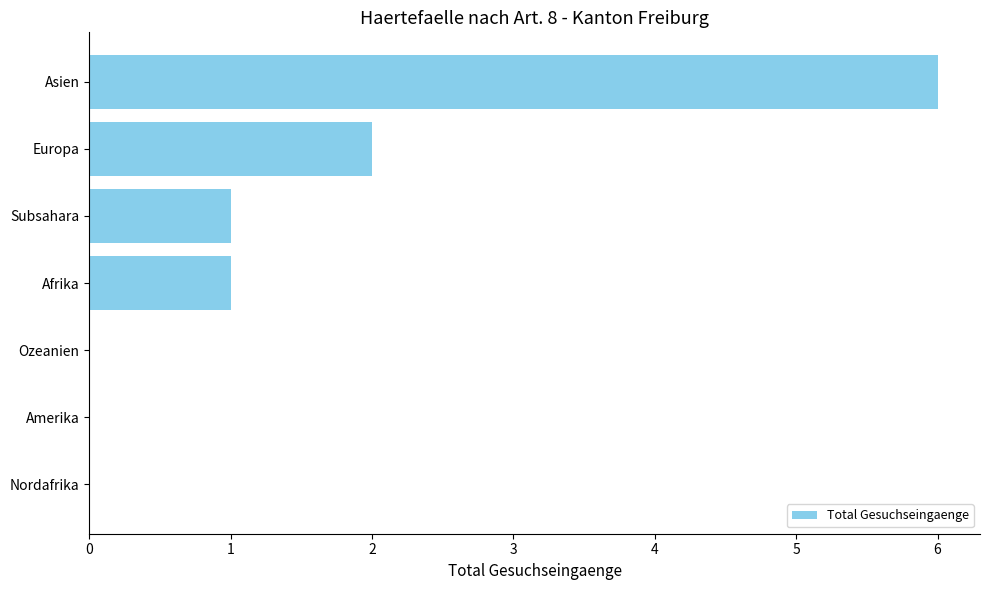

Are the bars horizontal?

Yes